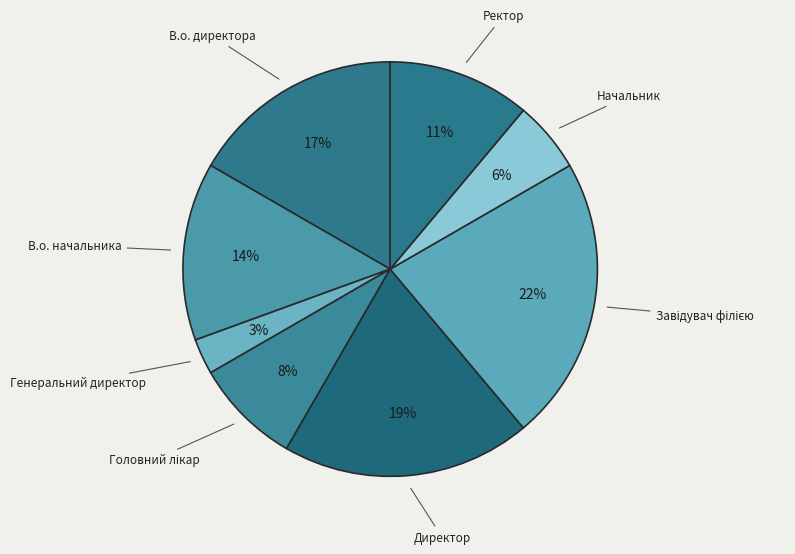

Which category has the smallest portion of the pie?

Генеральний директор